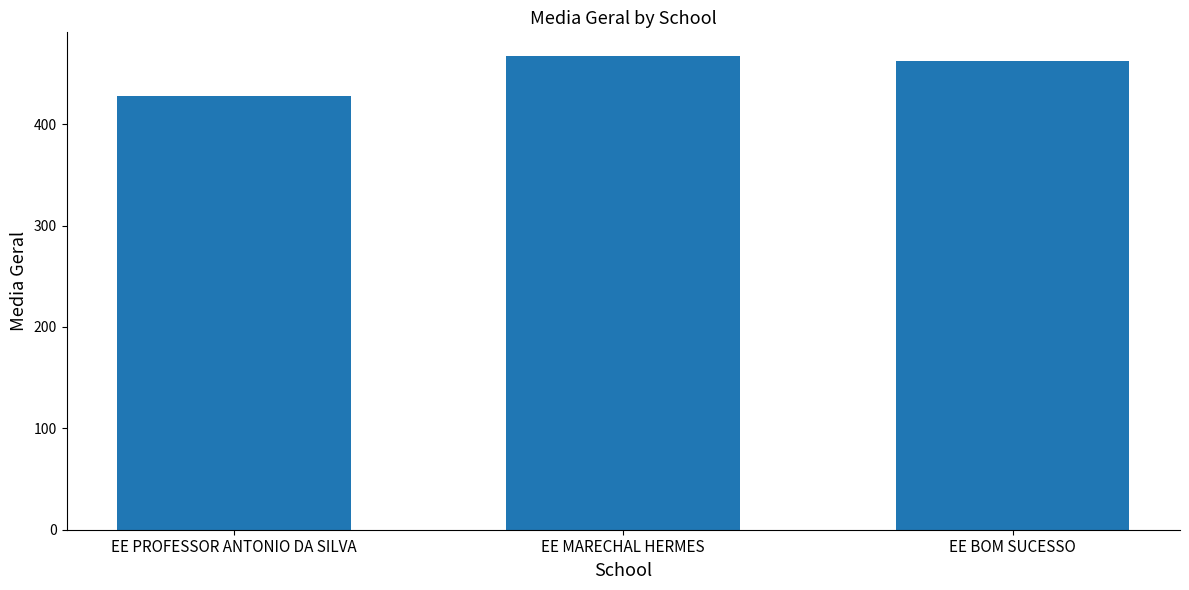

What is the change in value from EE PROFESSOR ANTONIO DA SILVA to EE BOM SUCESSO?

+34.0